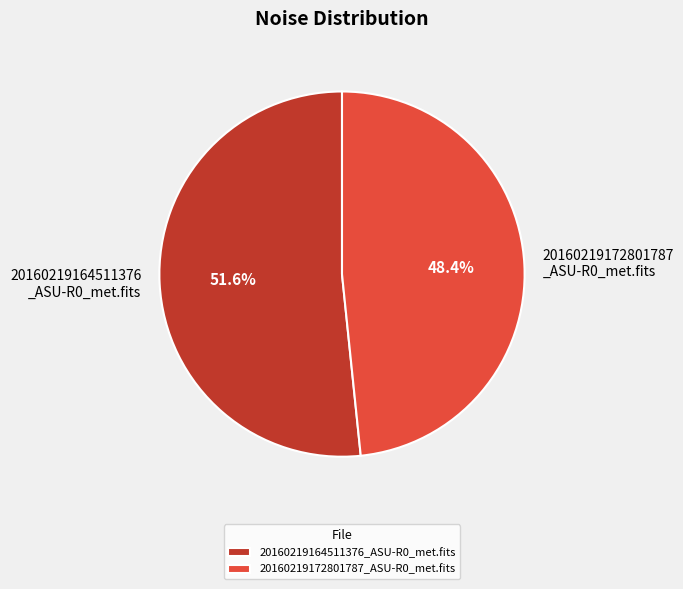

Which slice represents more than half of the pie?

20160219164511376_ASU-R0_met.fits